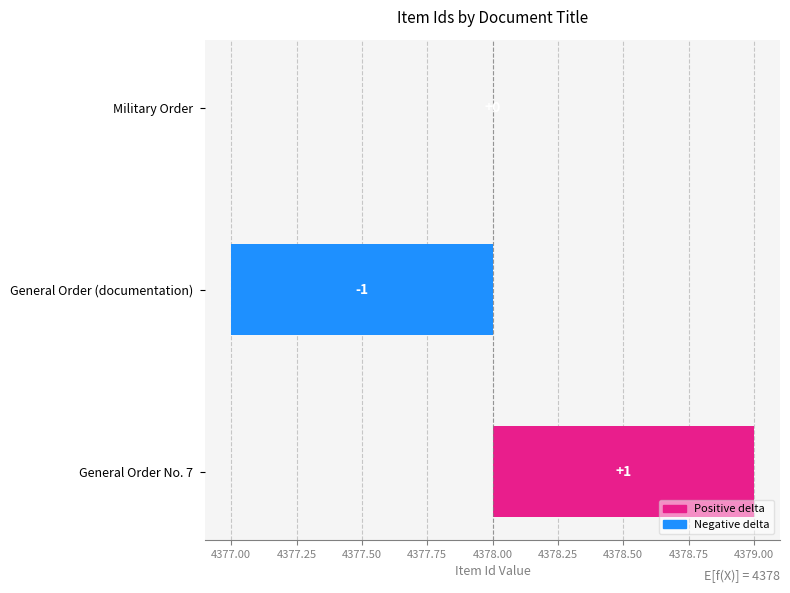

How many values exceed 0?

1